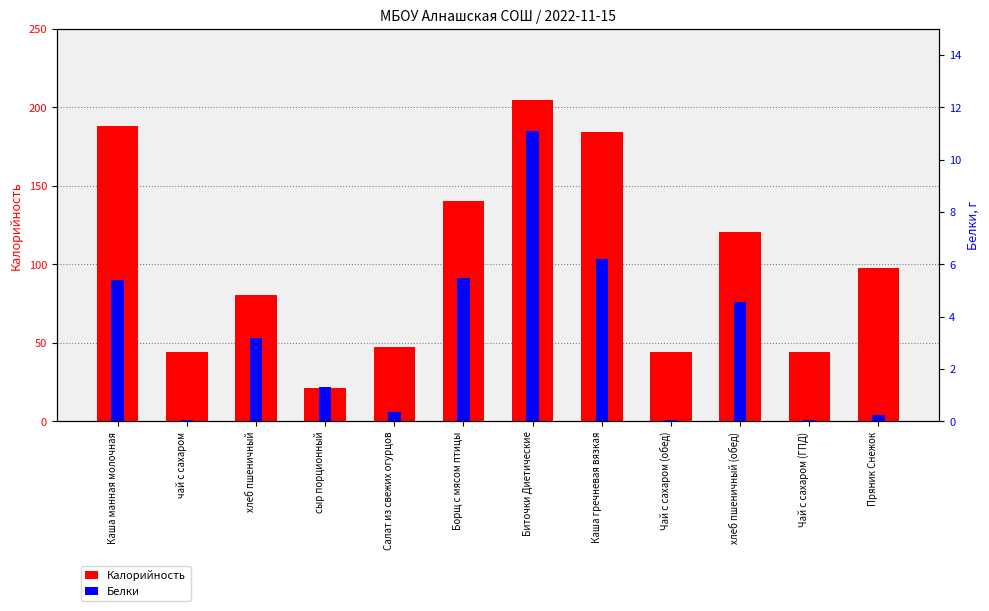

What is the value of the Белки bar at the 6th from the left?

5.5